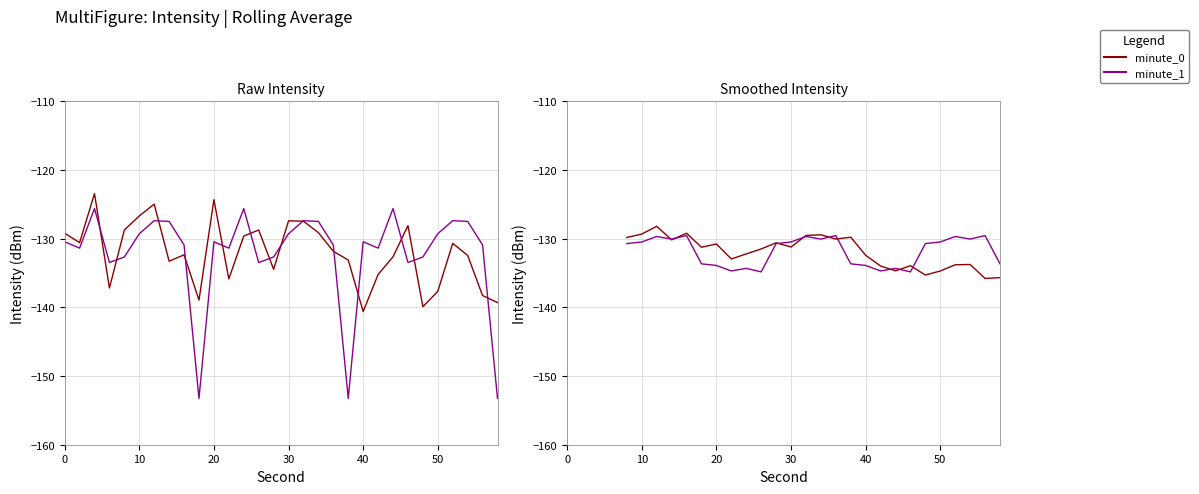

What is the difference between the maximum and minimum values in the minute_0 series?

17.2